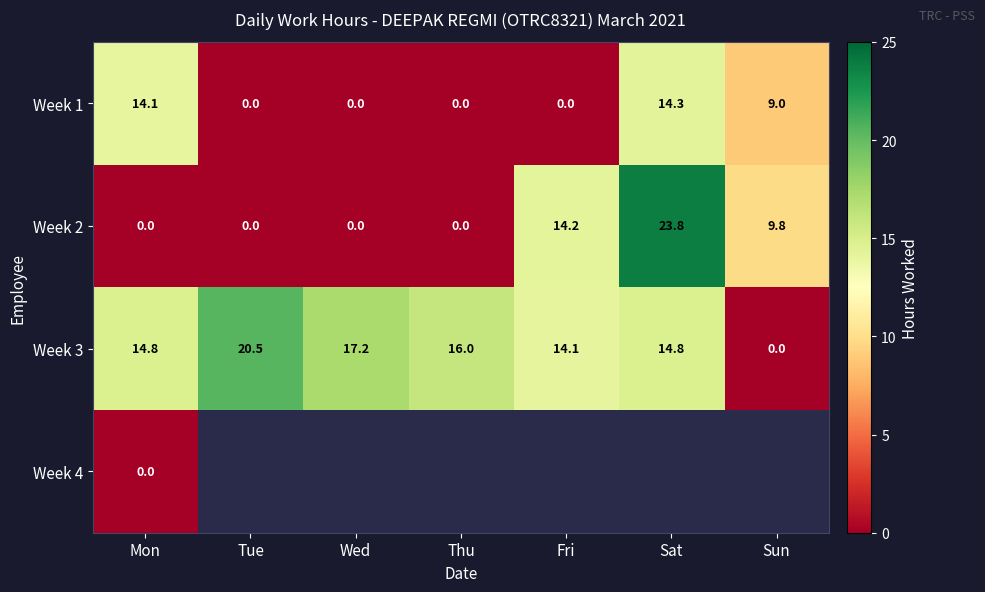

The Week 1 series shows 18.6 at Mon. True or false?

False